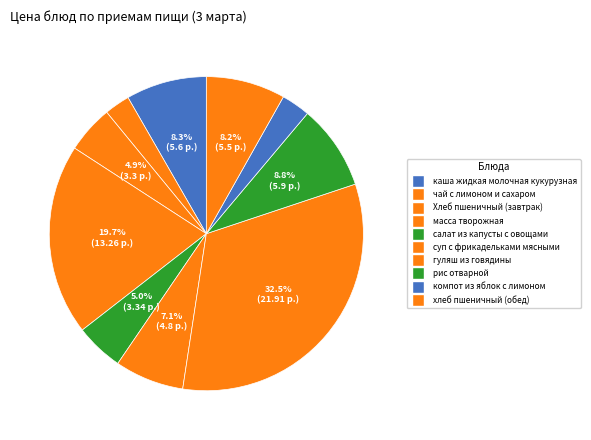

How many slices are in this pie chart?

10